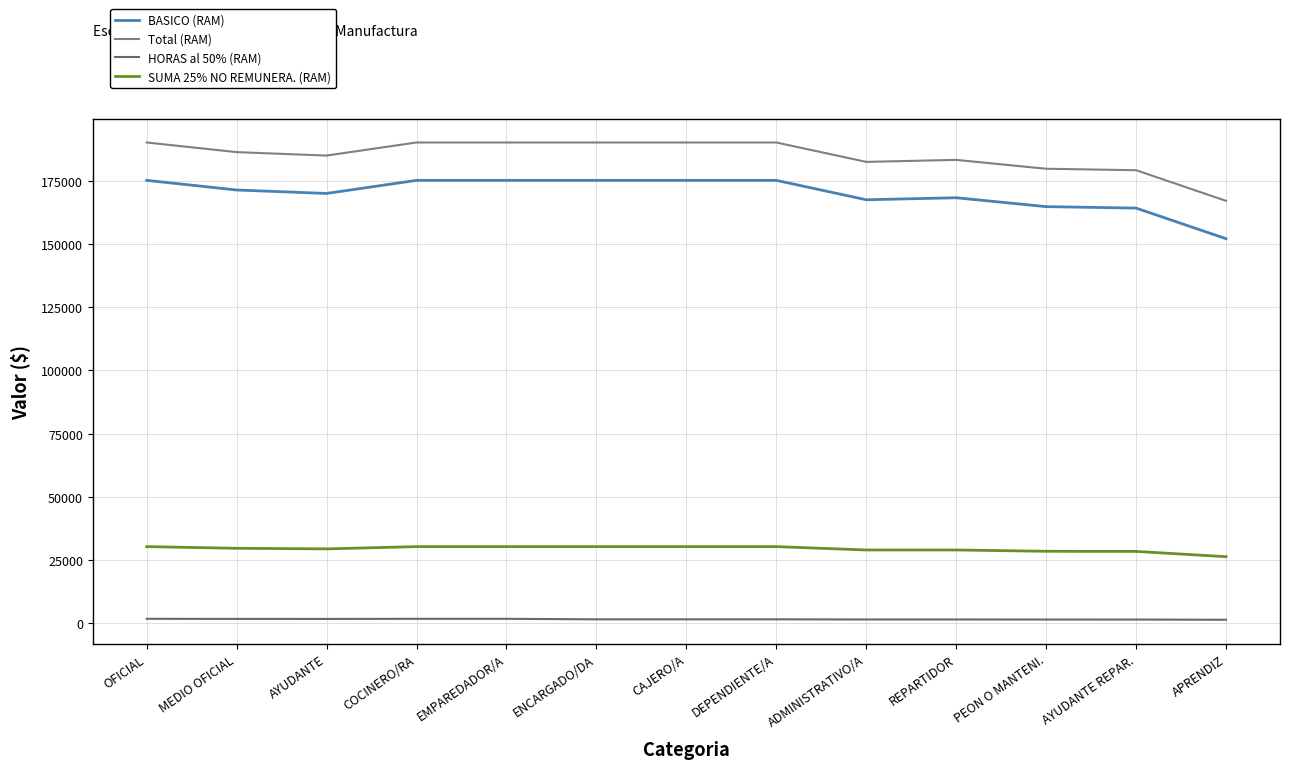

At OFICIAL, list the series in order from smallest to largest.

HORAS al 50% (RAM), SUMA 25% NO REMUNERA. (RAM), BASICO (RAM), Total (RAM)